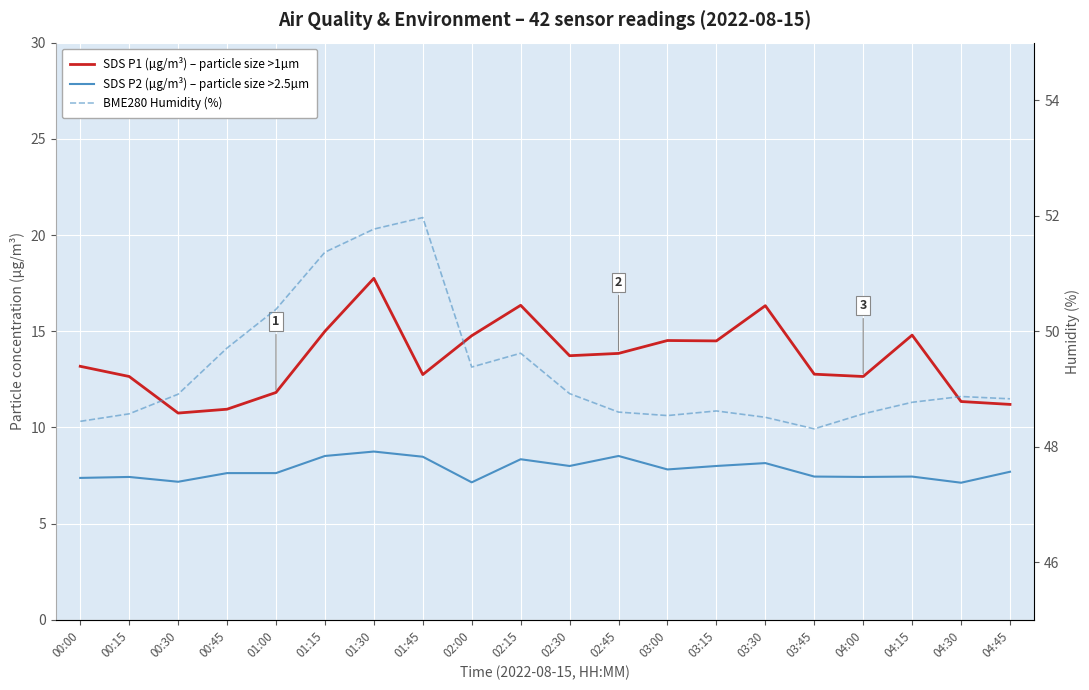

Which series has the largest range (max minus min)?

SDS P1 (µg/m³) – particle size >1µm